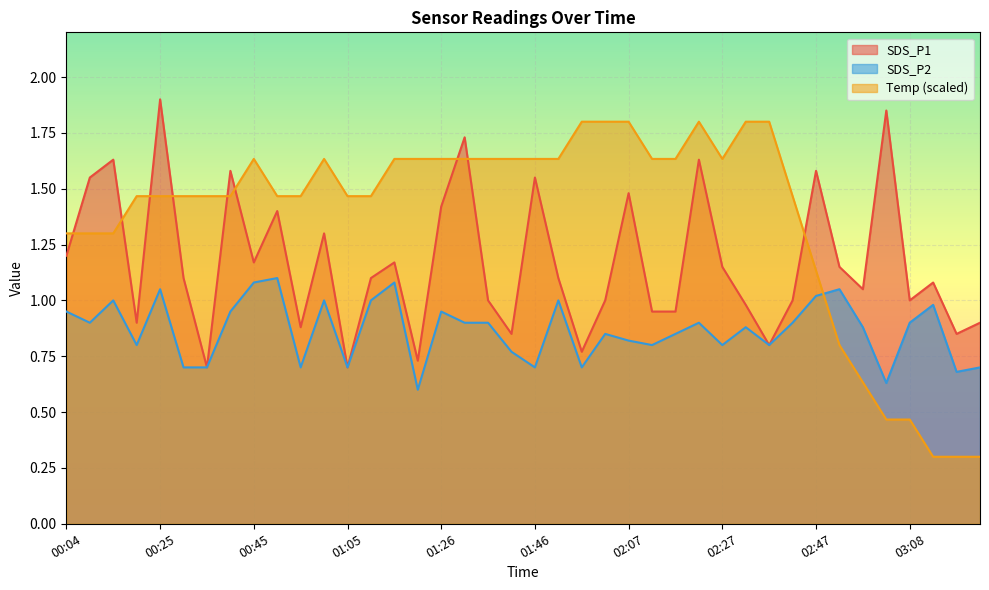

Reading left to right, extract all data points from this chart.

SDS_P1: 00:04=1.2	00:09=1.6	00:14=1.6	00:19=0.9	00:25=1.9	00:30=1.1	00:35=0.7	00:40=1.6	00:45=1.2	00:50=1.4	00:55=0.9	01:00=1.3	01:05=0.7	01:10=1.1	01:15=1.2	01:21=0.7	01:26=1.4	01:31=1.7	01:36=1.0	01:41=0.8	01:46=1.6	01:51=1.1	01:56=0.8	02:01=1.0	02:07=1.5	02:12=0.9	02:17=0.9	02:22=1.6	02:27=1.1	02:32=1.0	02:37=0.8	02:42=1.0	02:47=1.6	02:53=1.1	02:58=1.1	03:03=1.9	03:08=1.0	03:13=1.1	03:18=0.8	03:23=0.9
SDS_P2: 00:04=0.9	00:09=0.9	00:14=1.0	00:19=0.8	00:25=1.1	00:30=0.7	00:35=0.7	00:40=0.9	00:45=1.1	00:50=1.1	00:55=0.7	01:00=1.0	01:05=0.7	01:10=1.0	01:15=1.1	01:21=0.6	01:26=0.9	01:31=0.9	01:36=0.9	01:41=0.8	01:46=0.7	01:51=1.0	01:56=0.7	02:01=0.8	02:07=0.8	02:12=0.8	02:17=0.8	02:22=0.9	02:27=0.8	02:32=0.9	02:37=0.8	02:42=0.9	02:47=1.0	02:53=1.1	02:58=0.9	03:03=0.6	03:08=0.9	03:13=1.0	03:18=0.7	03:23=0.7
Temp: 00:04=1.3	00:09=1.3	00:14=1.3	00:19=1.5	00:25=1.5	00:30=1.5	00:35=1.5	00:40=1.5	00:45=1.6	00:50=1.5	00:55=1.5	01:00=1.6	01:05=1.5	01:10=1.5	01:15=1.6	01:21=1.6	01:26=1.6	01:31=1.6	01:36=1.6	01:41=1.6	01:46=1.6	01:51=1.6	01:56=1.8	02:01=1.8	02:07=1.8	02:12=1.6	02:17=1.6	02:22=1.8	02:27=1.6	02:32=1.8	02:37=1.8	02:42=1.5	02:47=1.1	02:53=0.8	02:58=0.6	03:03=0.5	03:08=0.5	03:13=0.3	03:18=0.3	03:23=0.3